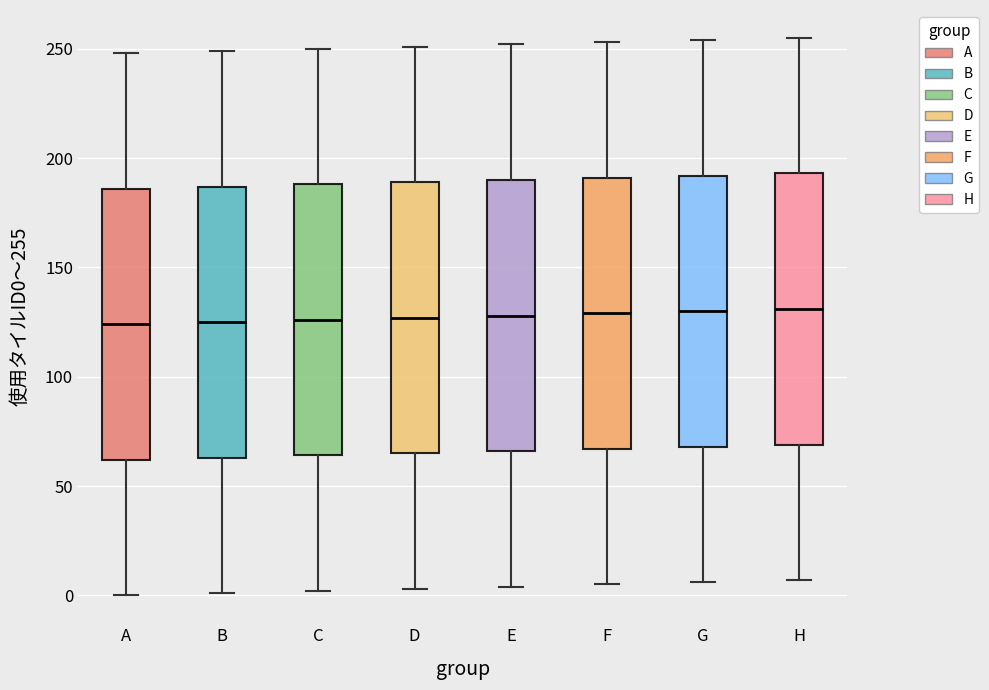

Reading left to right, transcribe this box plot: for each box, give where its median line is, the range the box spans, and where its two whiskers end, as read against the y-axis. The values are not printed on the chart, so give them approximately, as read against the axis.

A: median 125, box 60 to 185, whiskers 0 to 250
B: median 125, box 65 to 185, whiskers 0 to 250
C: median 125, box 65 to 190, whiskers 0 to 250
D: median 125, box 65 to 190, whiskers 5 to 250
E: median 130, box 65 to 190, whiskers 5 to 250
F: median 130, box 65 to 190, whiskers 5 to 255
G: median 130, box 70 to 190, whiskers 5 to 255
H: median 130, box 70 to 195, whiskers 5 to 255